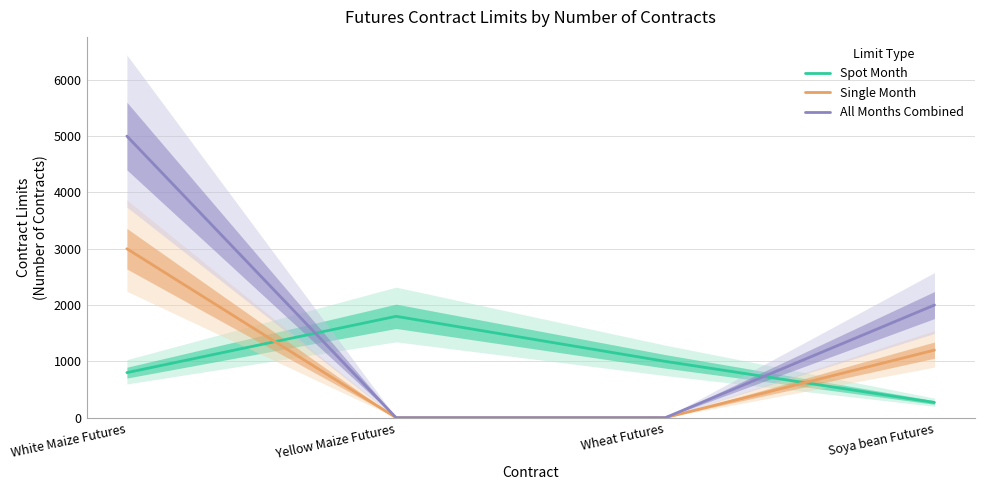

What is the difference between the highest and lowest values at Soya bean Futures?

1730